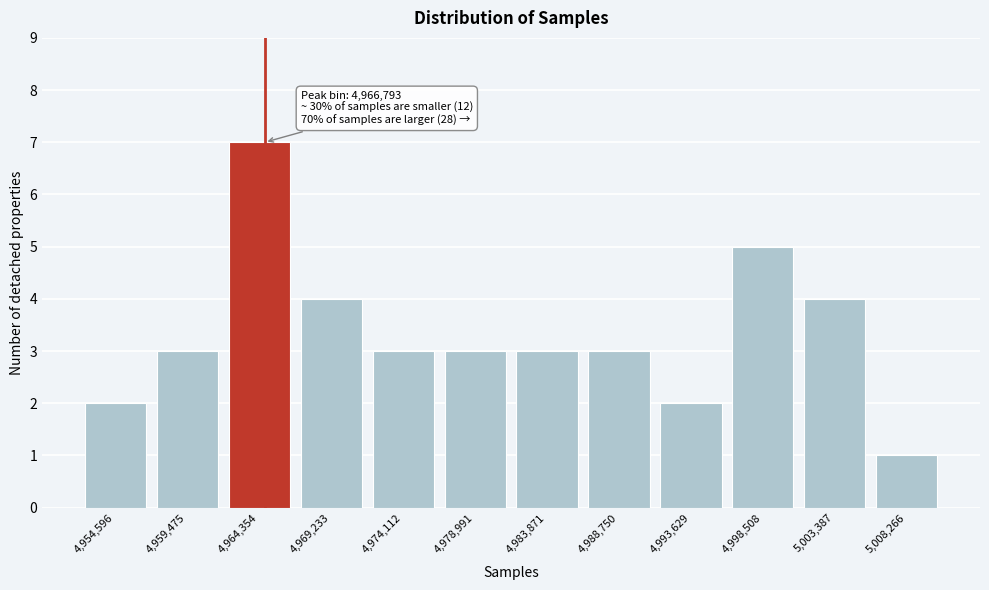

Reading left to right, extract all data points from this chart.

2	3	7	4	3	3	3	3	2	5	4	1